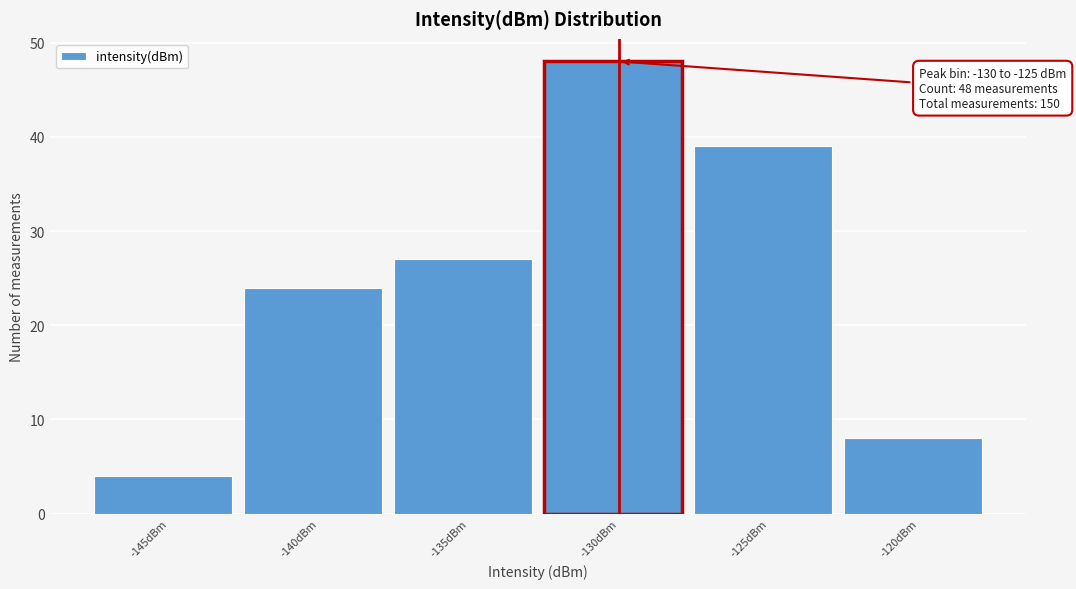

Reading left to right, extract all data points from this chart.

4	24	27	48	39	8